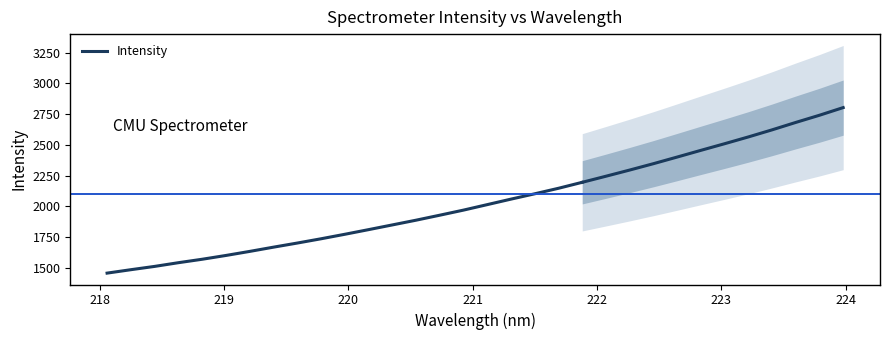

Does the chart display data point markers on the line(s)?

No